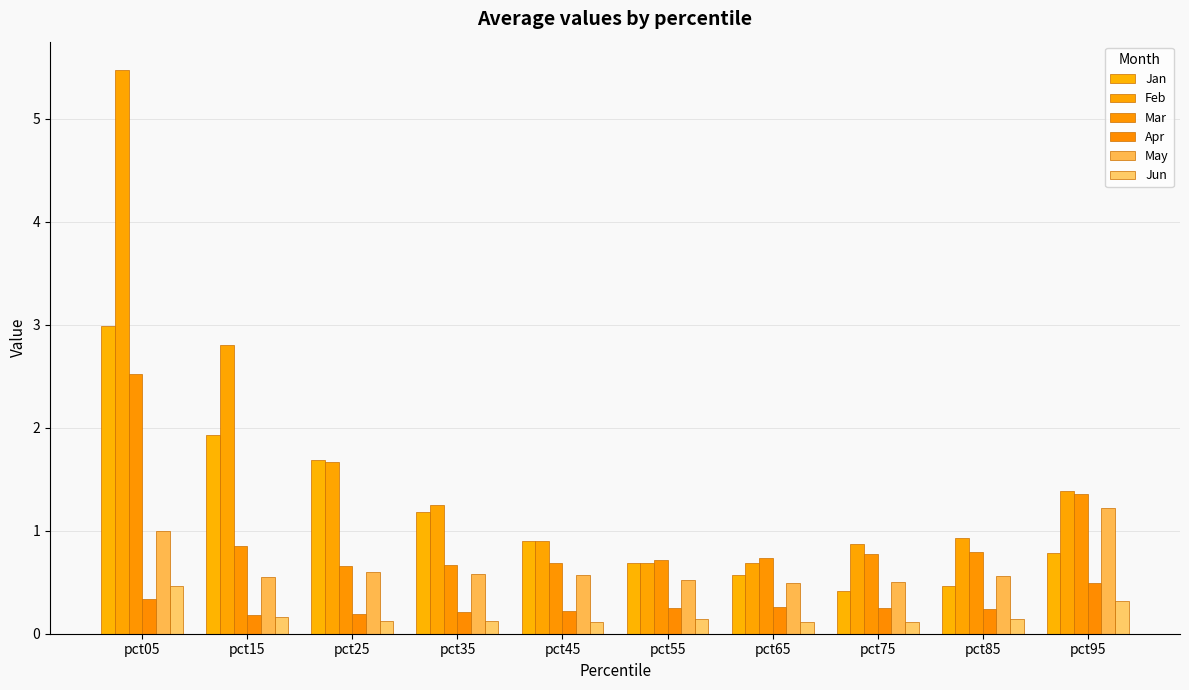

At which label does Jun reach its minimum?

pct65